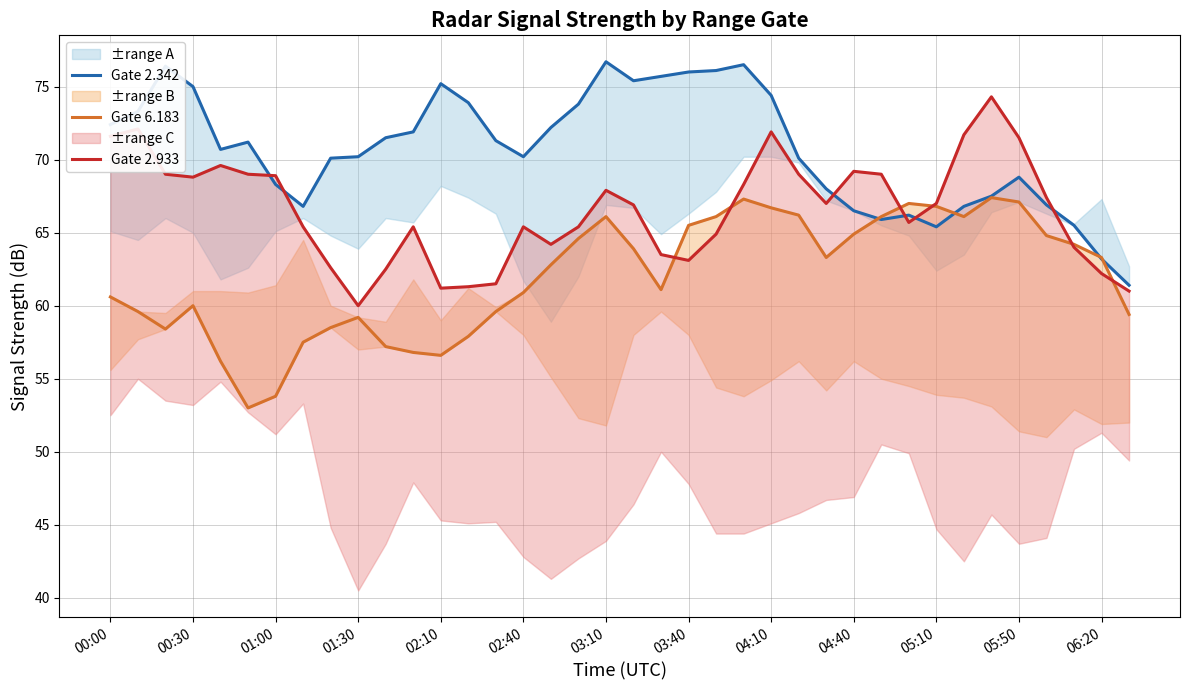

What is the sum of all Gate 6.183 values?

2356.5